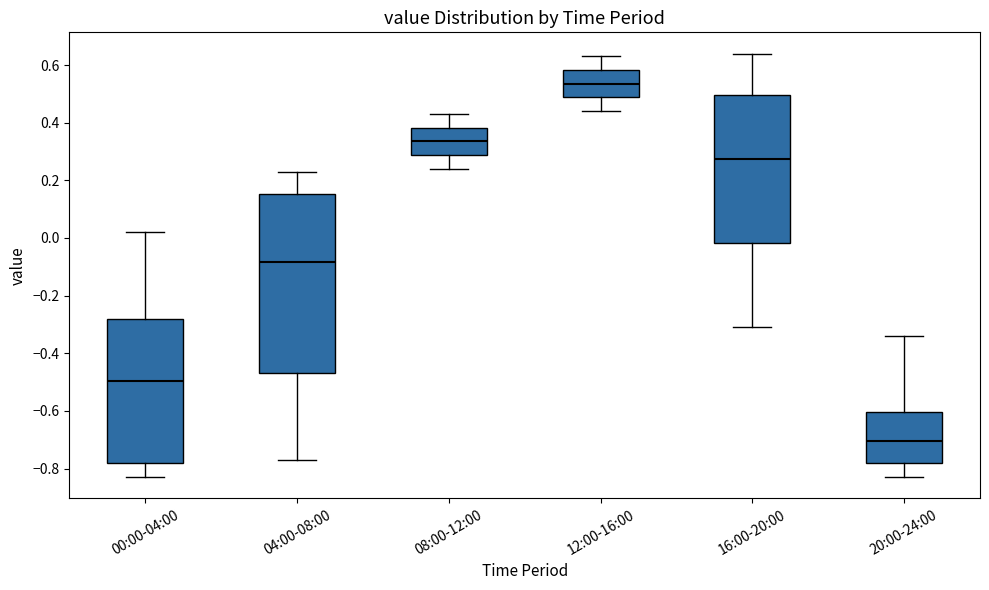

Comparing the boxes themselves (not the whiskers), which one is the tallest?

04:00-08:00